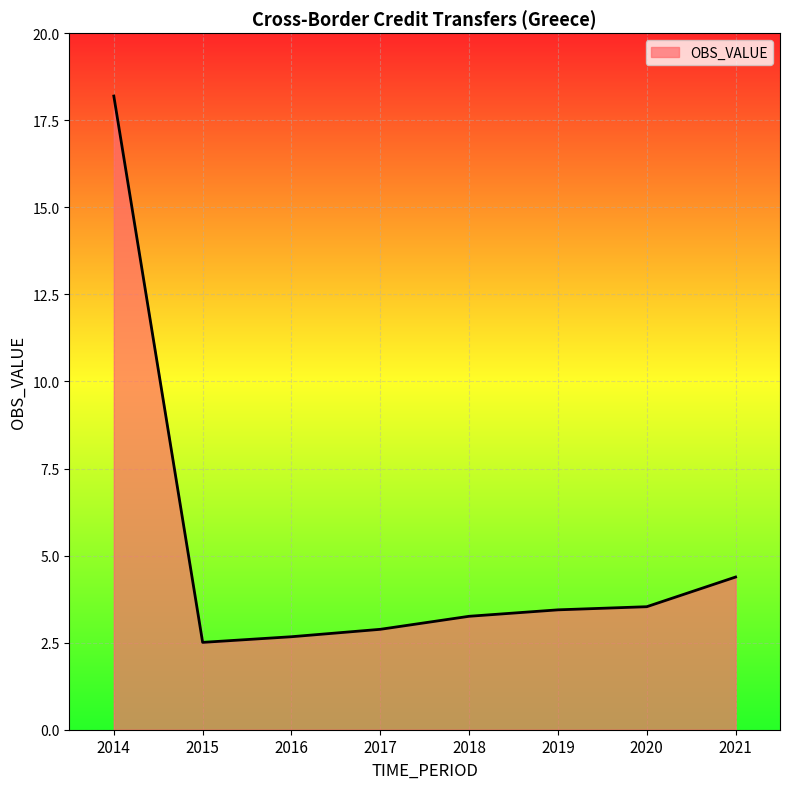

What is the difference between the maximum and second lowest values?

15.5